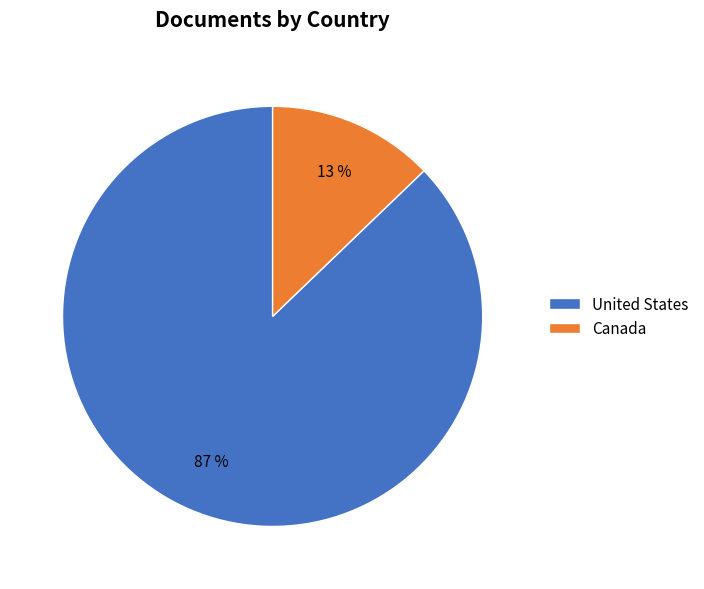

Is it true that Canada is 4% of the pie?

False